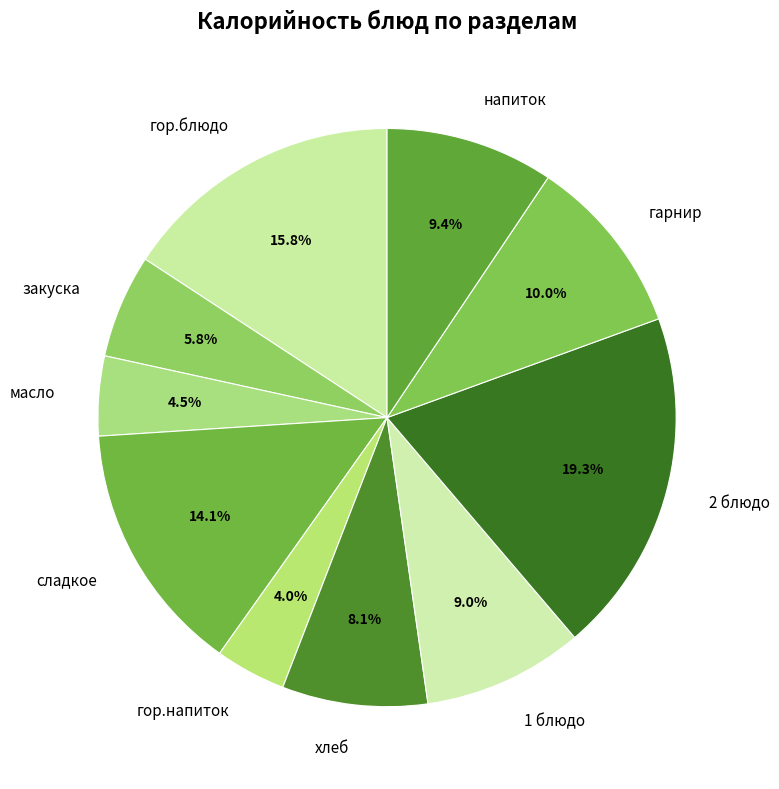

Is there a majority slice in this chart?

No